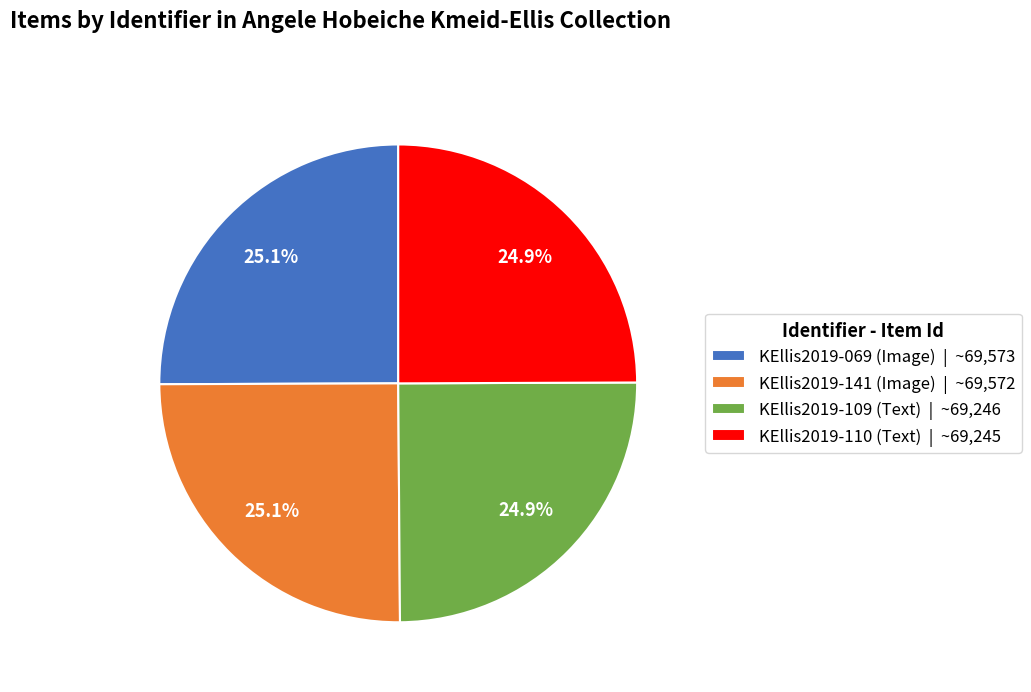

How many slices are in this pie chart?

4